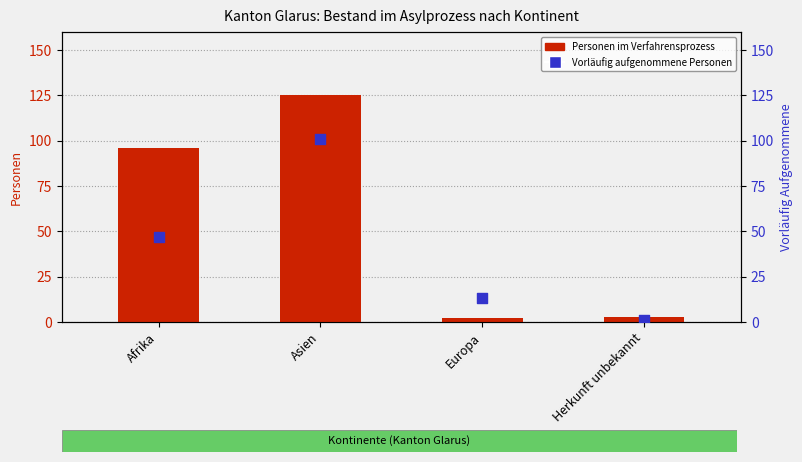

Which series contains the lowest Y value?

Vorläufig aufgenommene Personen